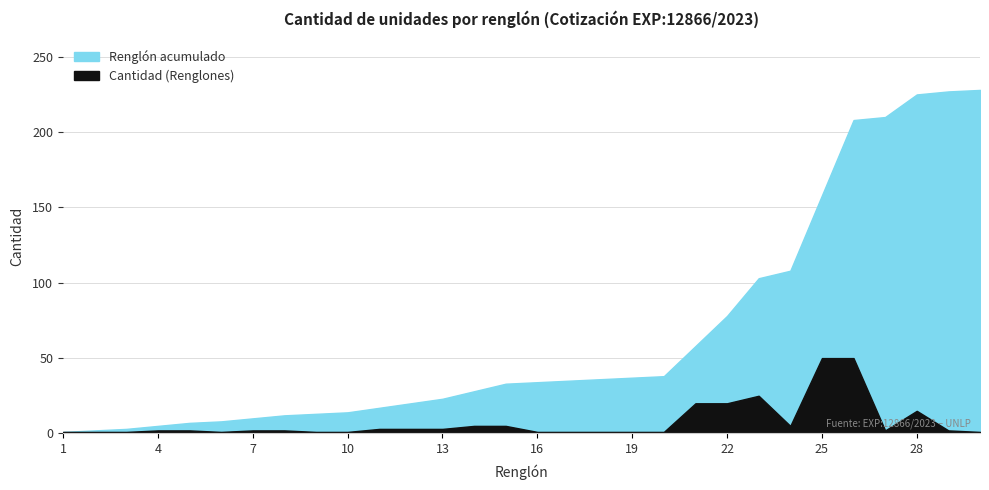

How many data points in Cantidad (Renglones) are above 2?

12